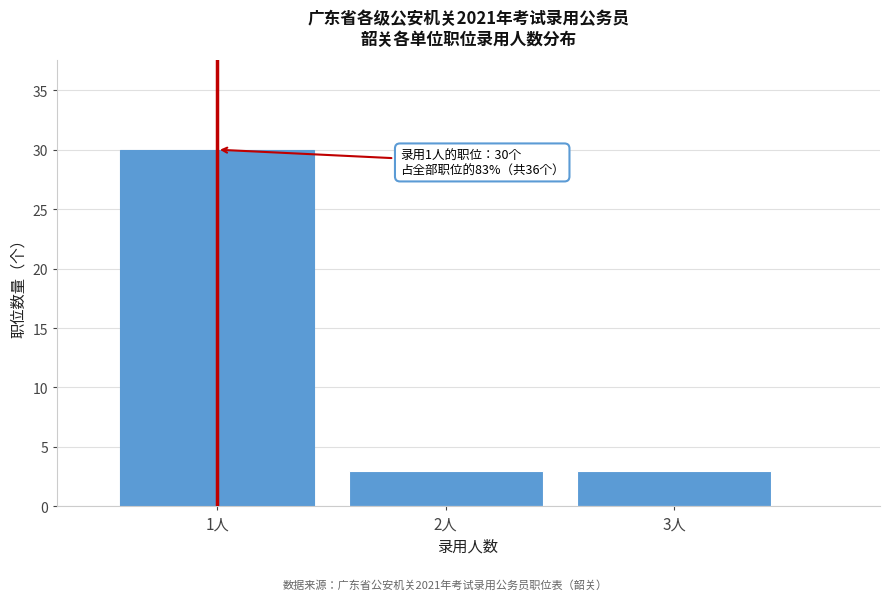

Reading left to right, list all the values displayed in this chart.

30	3	3